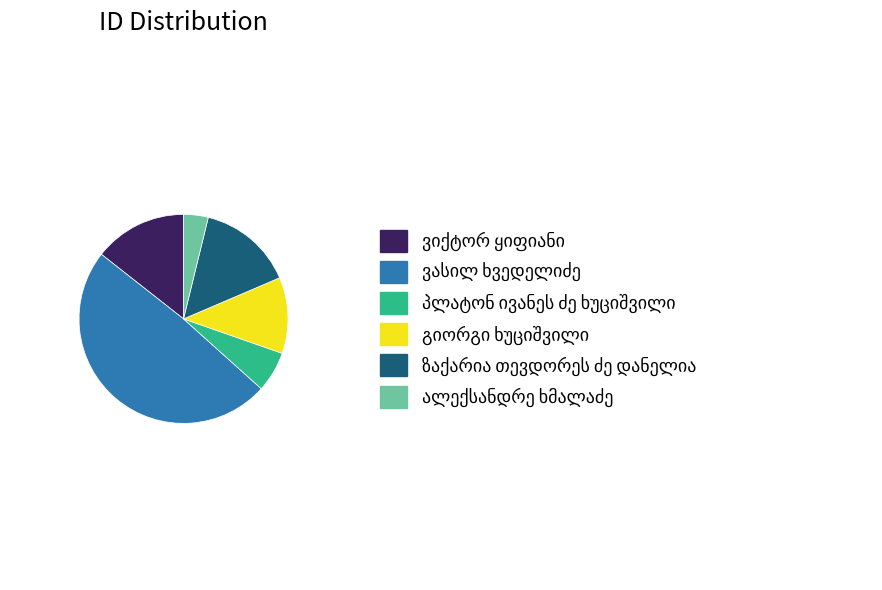

Is there any slice that represents more than half of the pie?

No